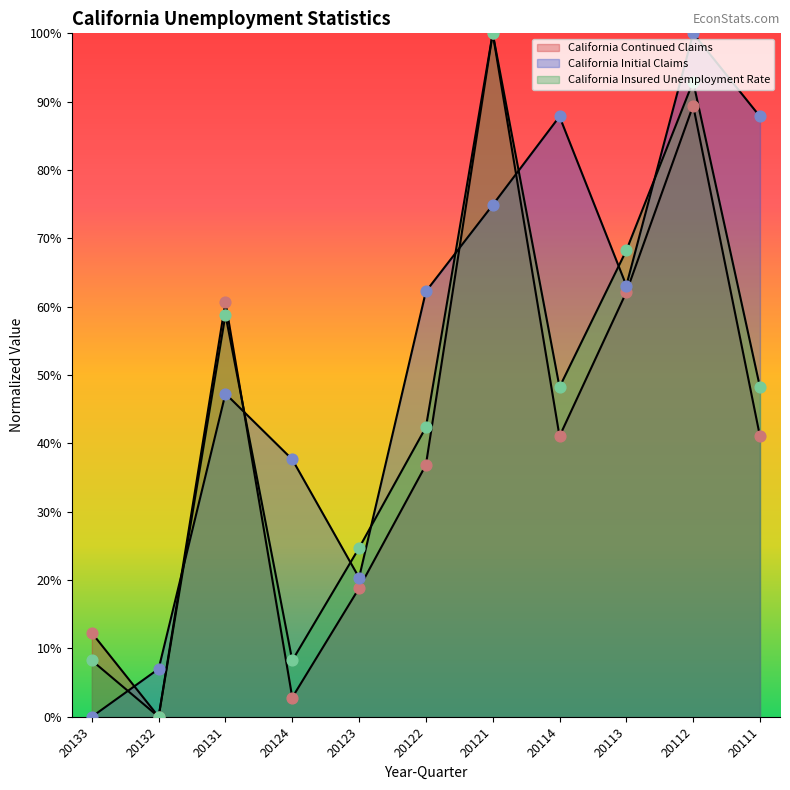

Which series contains the lowest Y value?

California Continued Claims